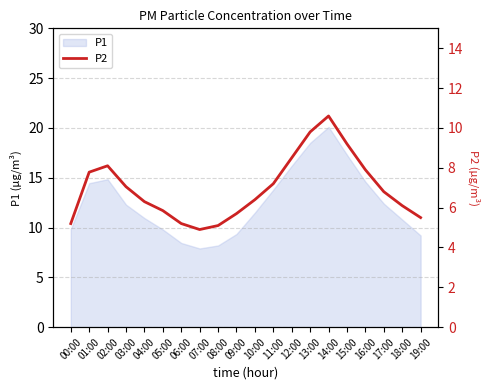

Reading right to left, list all the values displayed in this chart.

5.5	6.1	6.8	7.9	9.2	10.6	9.8	8.5	7.2	6.4	5.7	5.1	4.9	5.2	5.8	6.3	7.0	8.1	7.8	5.2